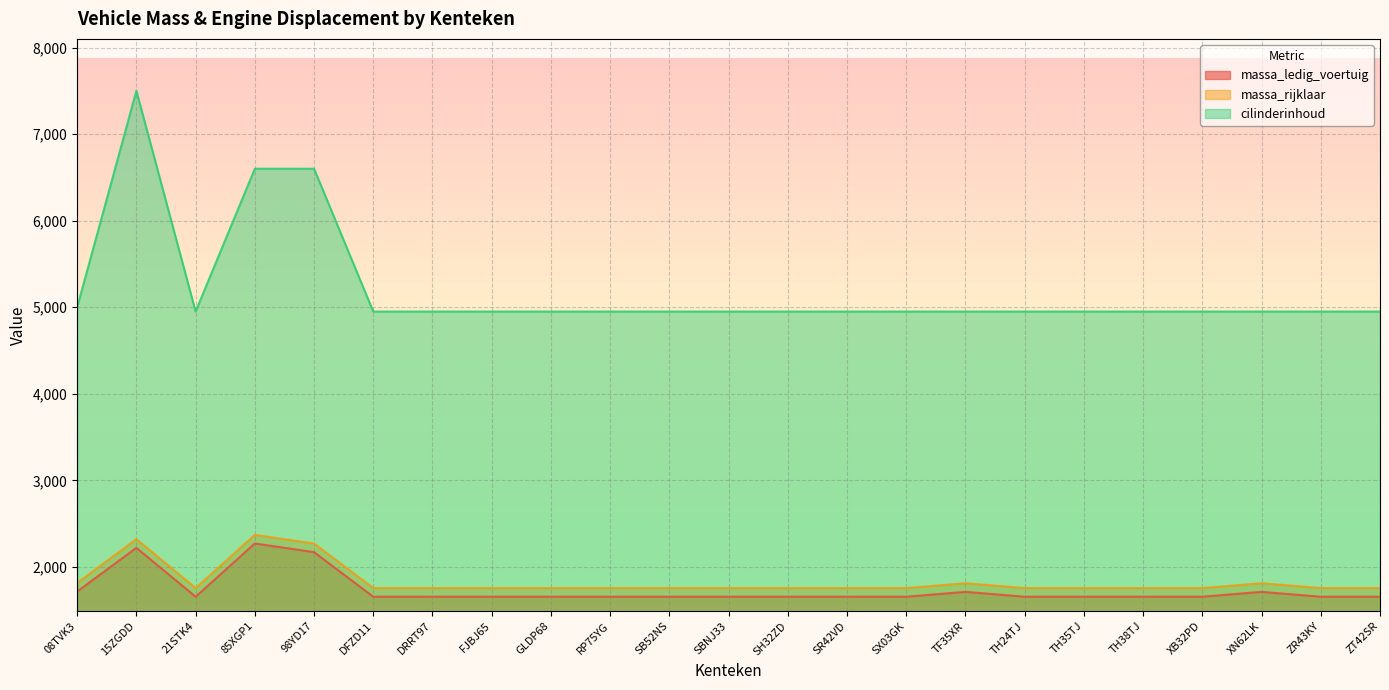

How many lines are shown in the chart?

3